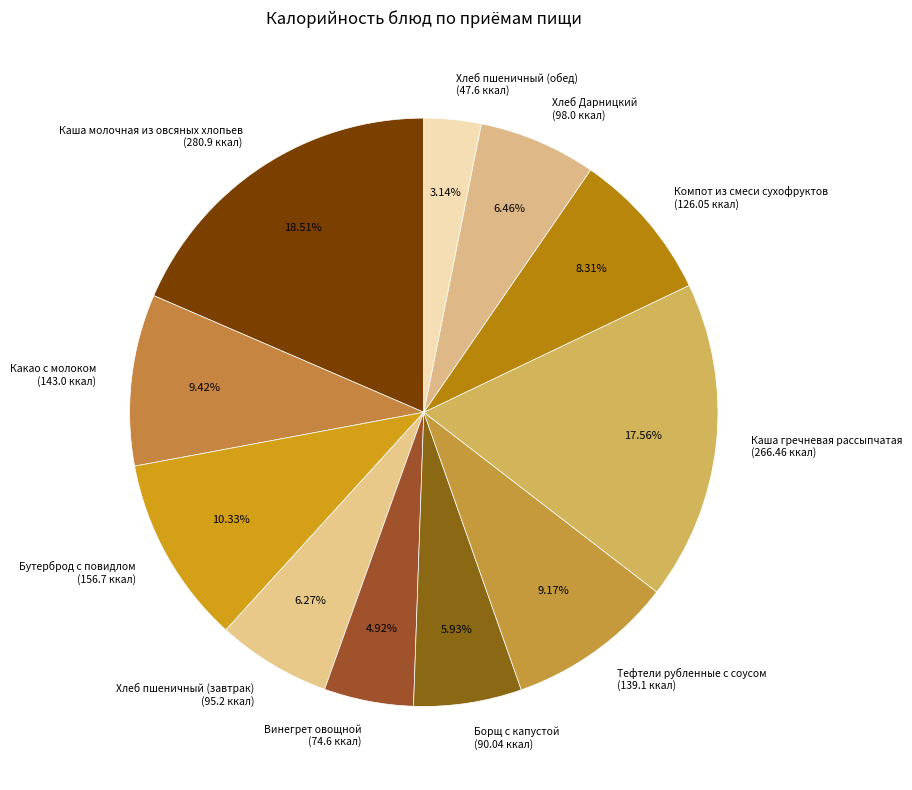

Is there a majority slice in this chart?

No